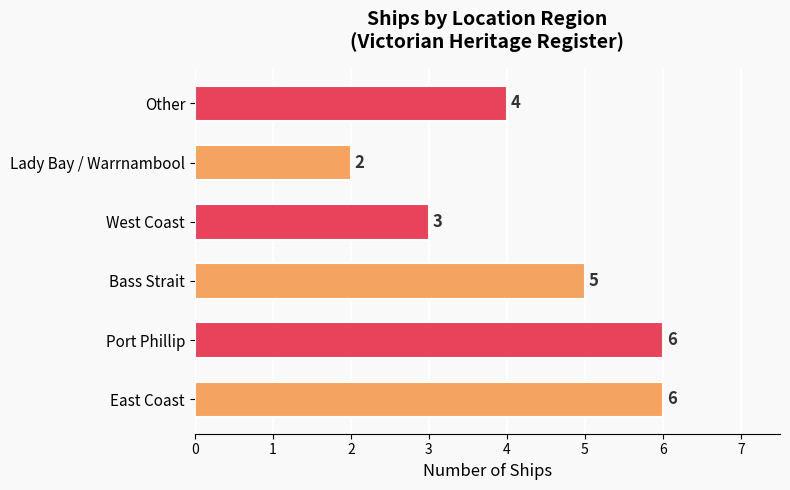

What is the greatest value displayed?

6